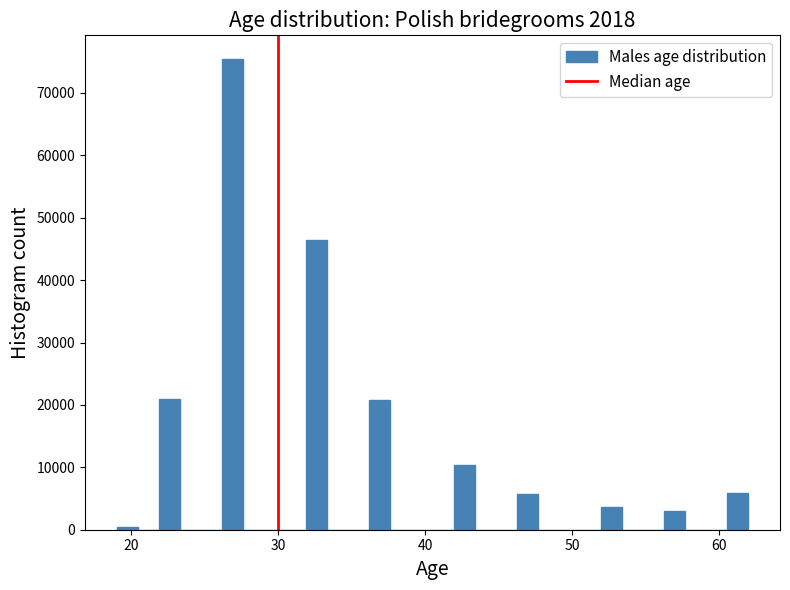

Read against the x-axis, roughly where is the centre of the tallest bar?

27